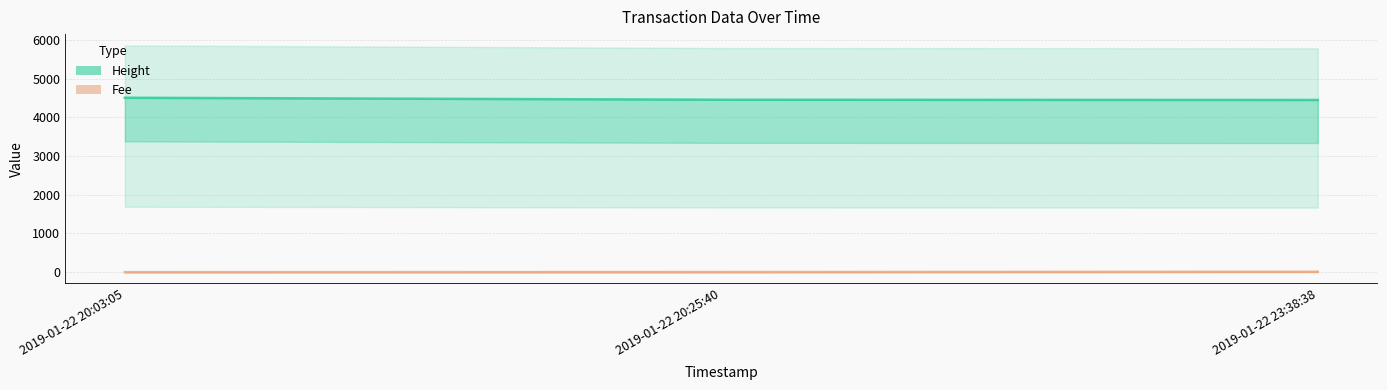

Reading right to left, extract all data points from this chart.

Height: 4451.0	4457.0	4508.0
Fee: 9.3	2.0	0.1